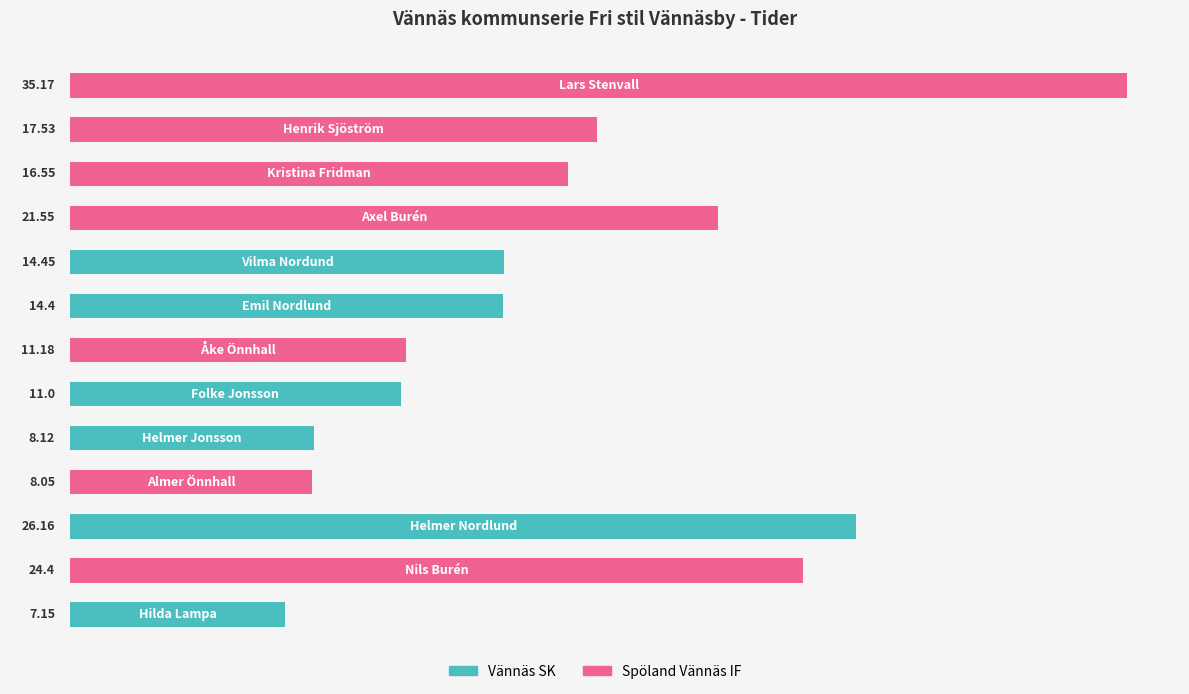

What is the difference between the maximum and minimum values?

28.0